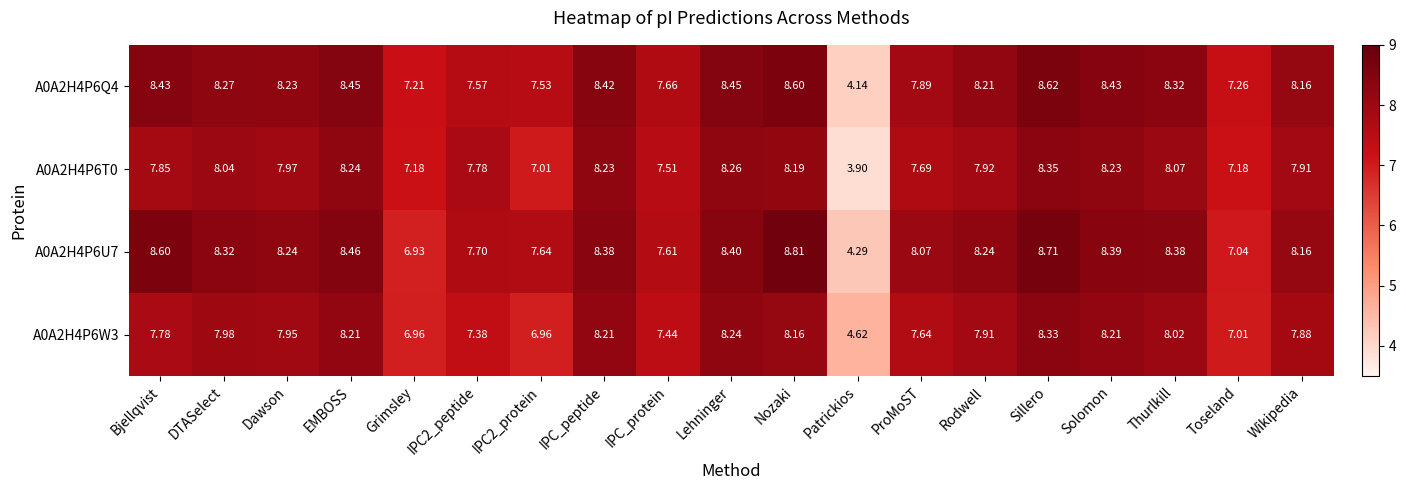

What is the difference between the highest and lowest values at IPC_peptide?

0.2